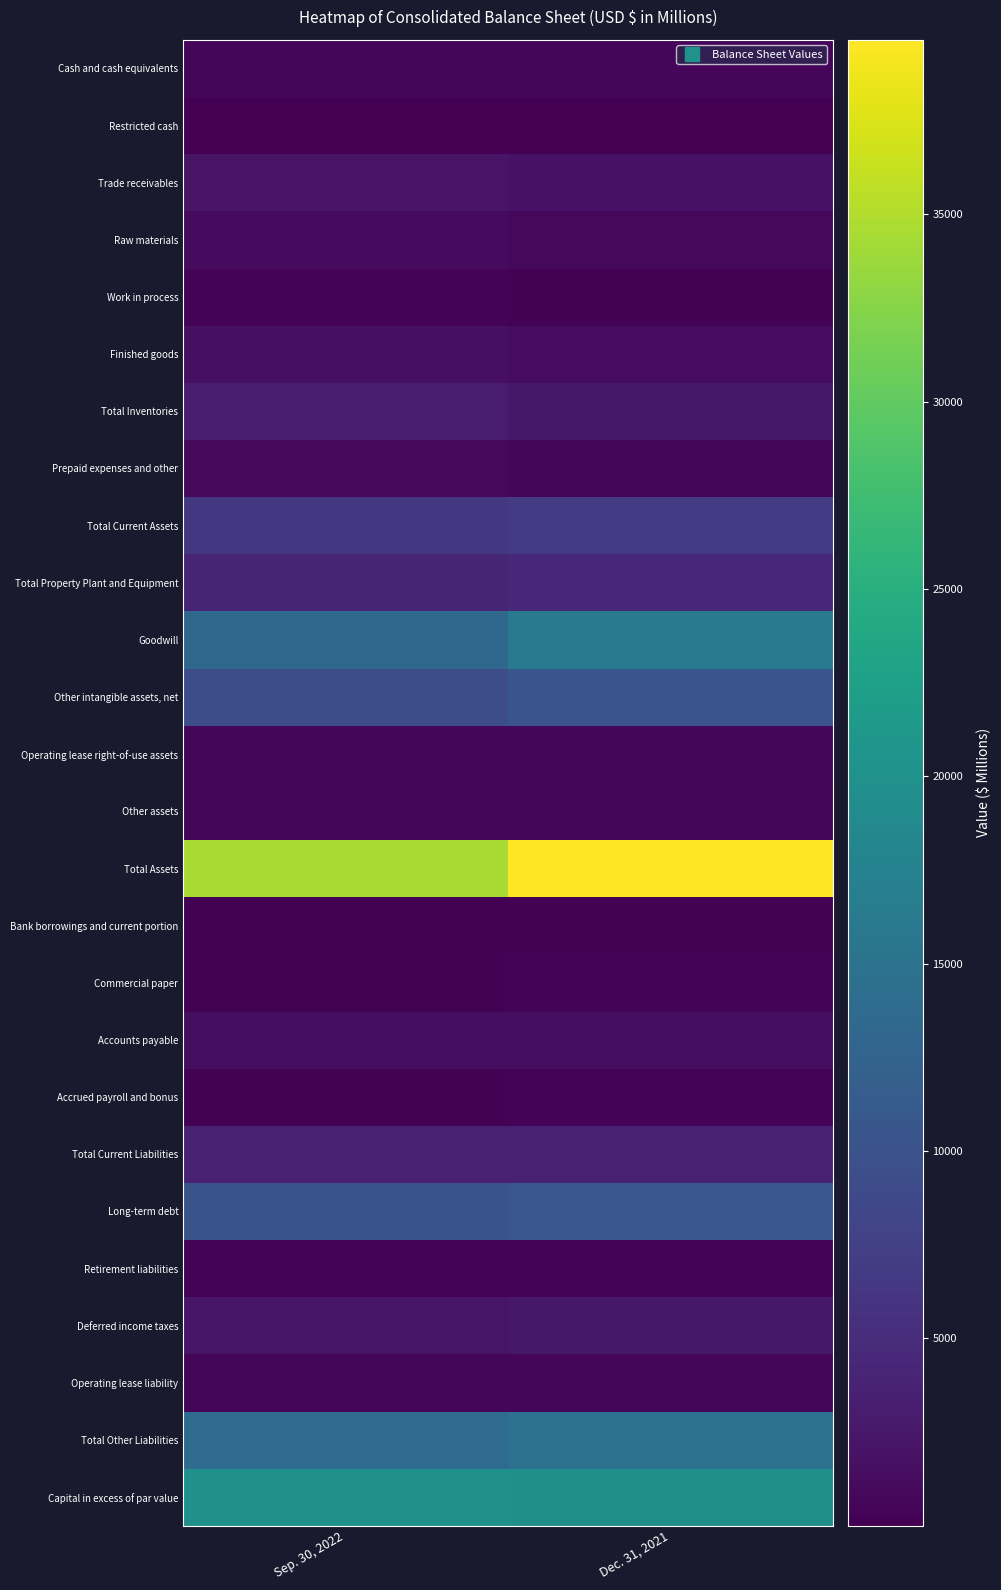

Between Sep. 30, 2022 and Dec. 31, 2021, which series saw the biggest shift?

Total Assets